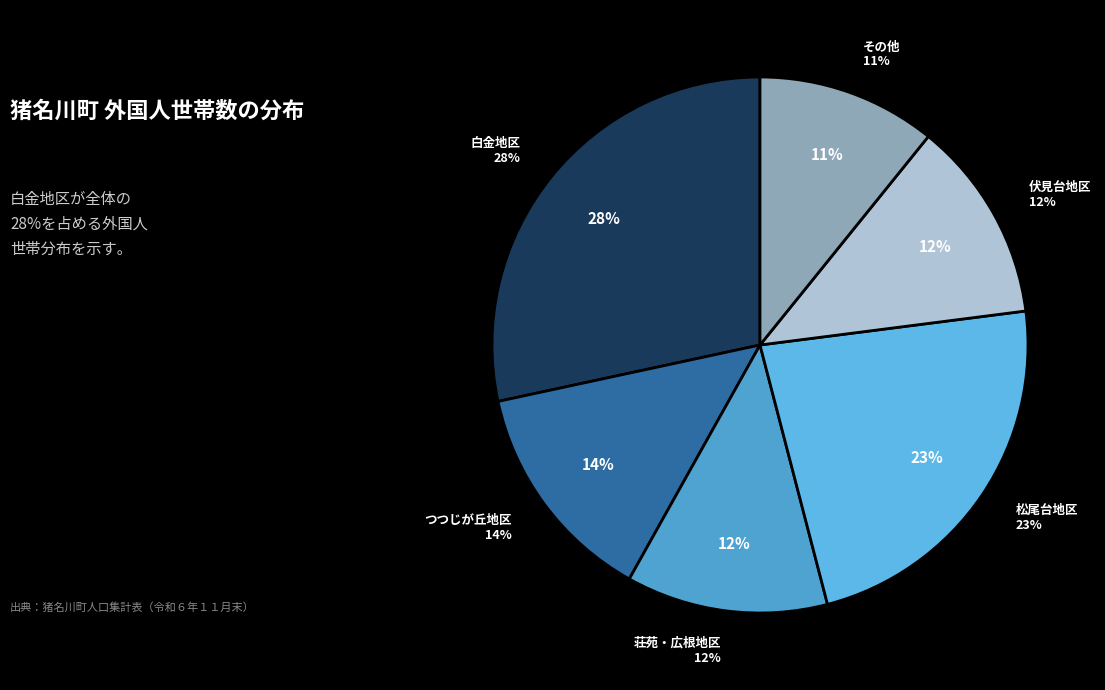

Does 白金３丁目 account for over 50% of the chart?

No